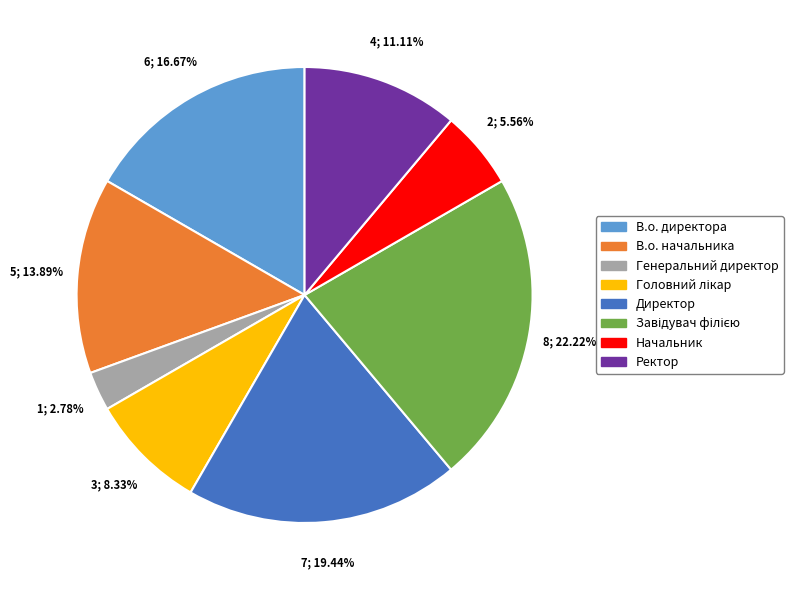

What percentage is the В.о. директора slice, to the nearest percent?

17%